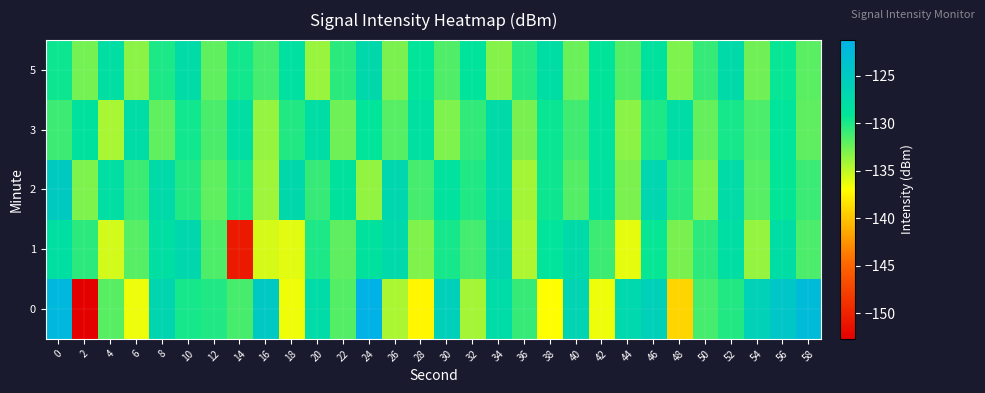

What is the difference between the highest and lowest values at 58?

9.3